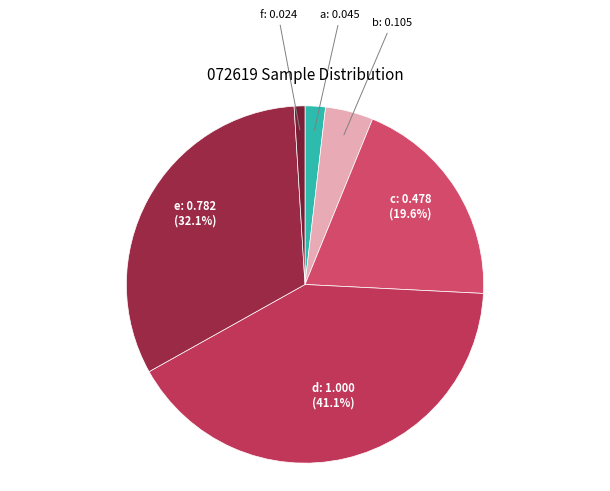

Does any single category account for the majority?

No